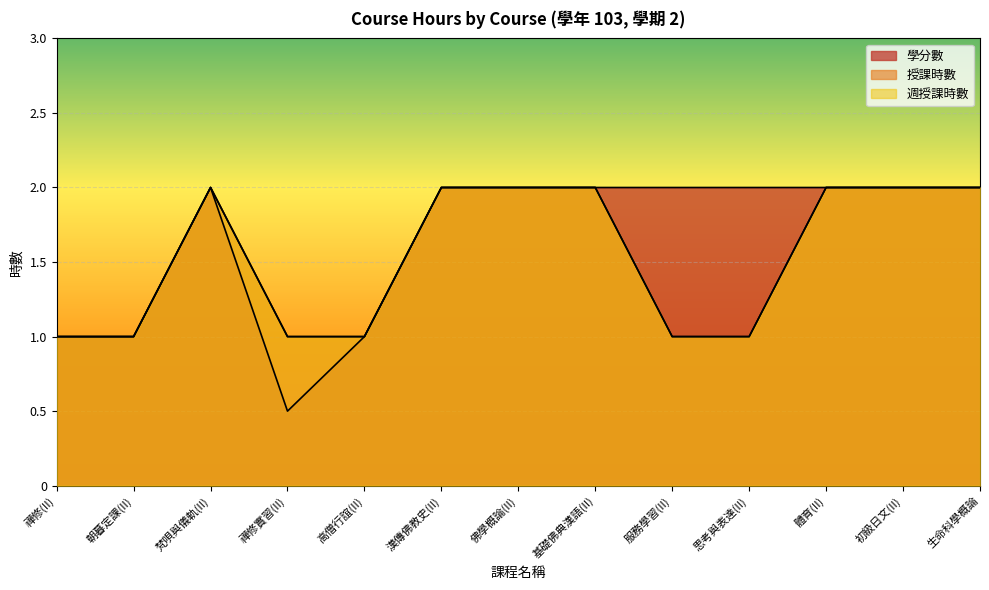

True or false: 授課時數 has more than 1 interior local peaks.

False